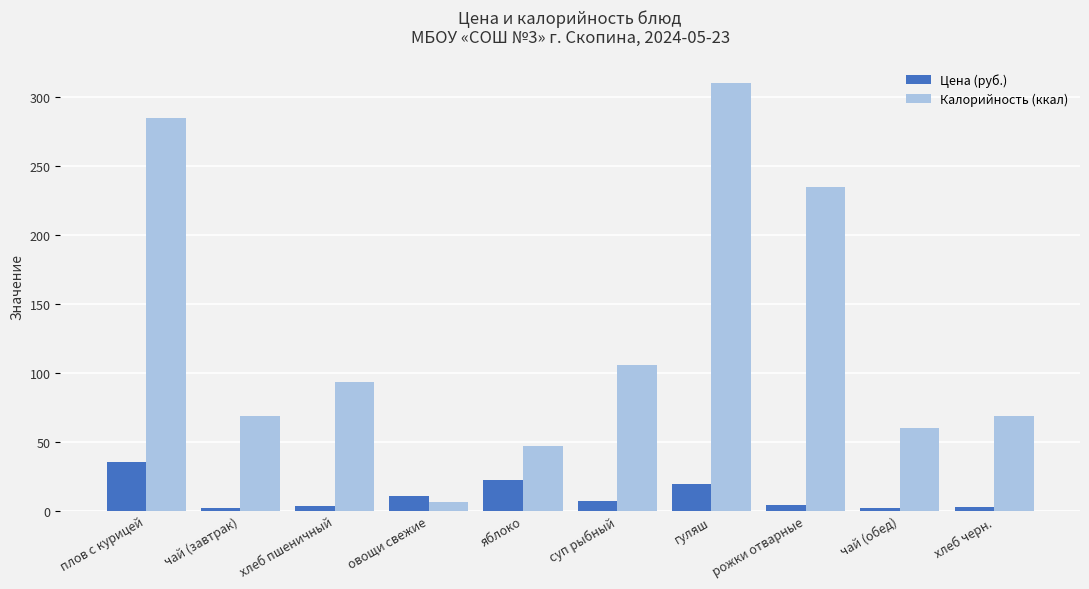

At суп рыбный, list the series in order from smallest to largest.

Цена (руб.), Калорийность (ккал)